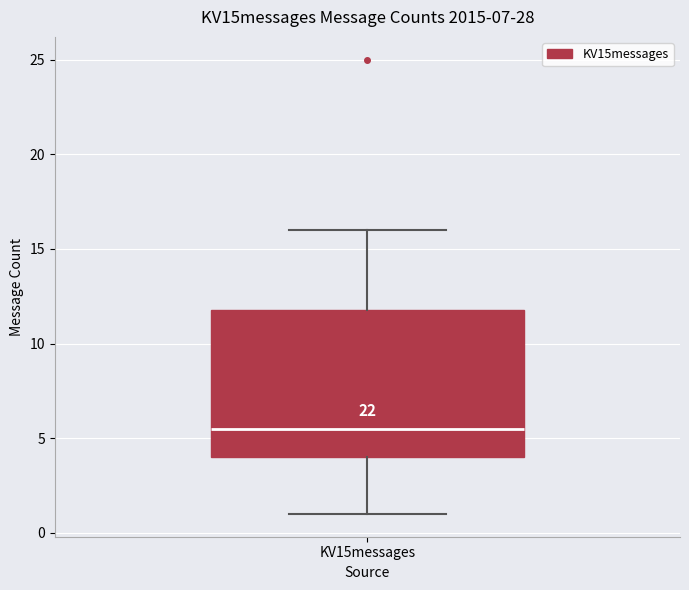

Read this box plot against the y-axis: the position of the median line, the range covered by the box, and the ends of both whiskers. The values are not printed on the chart, so give them approximately, as read against the axis.

median 5.5, box 4.0 to 12.0, whiskers 1.0 to 16.0